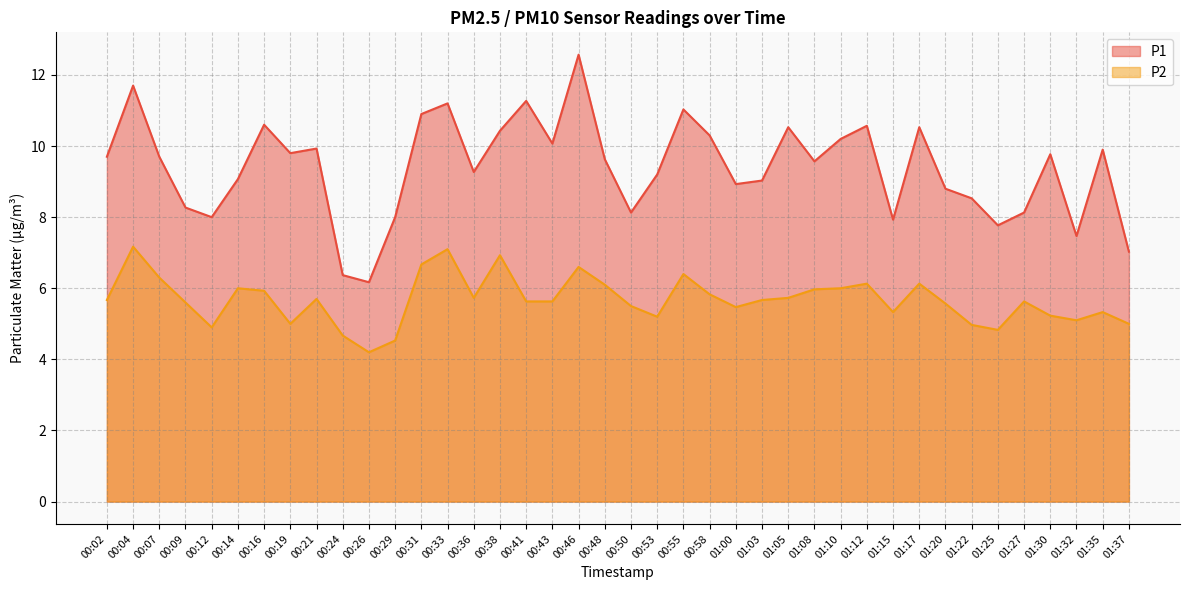

True or false: P1 and P2 cross at least once.

False